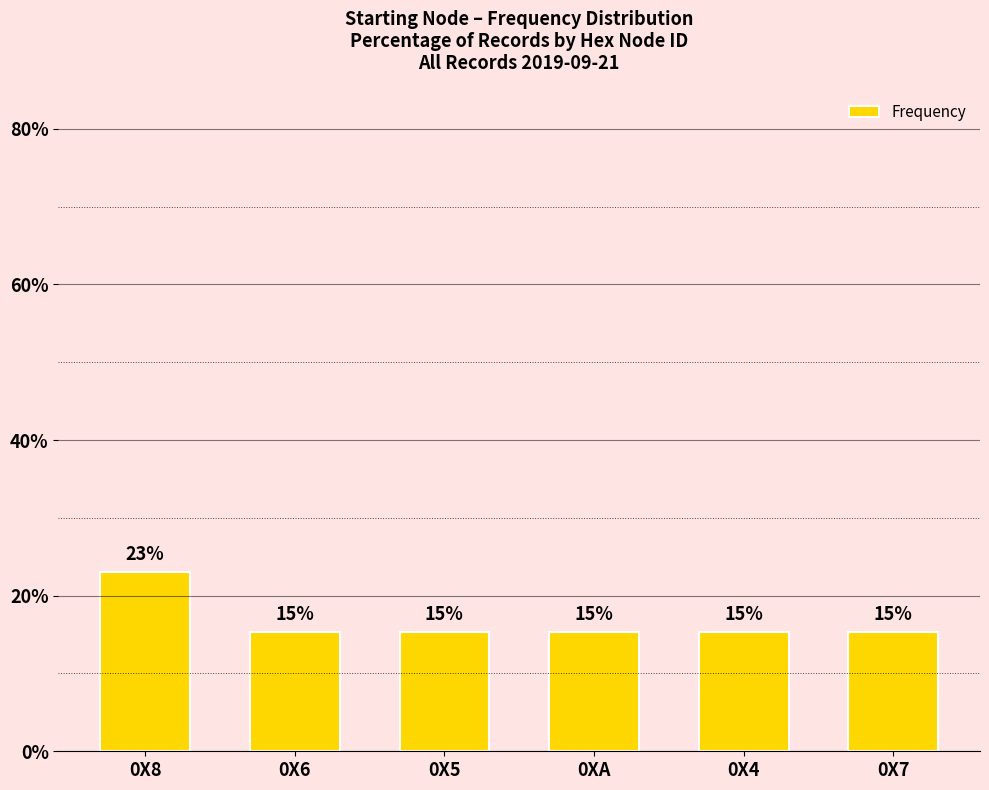

Approximately how many times larger is the value at 0XA compared to 0X8?

0.7